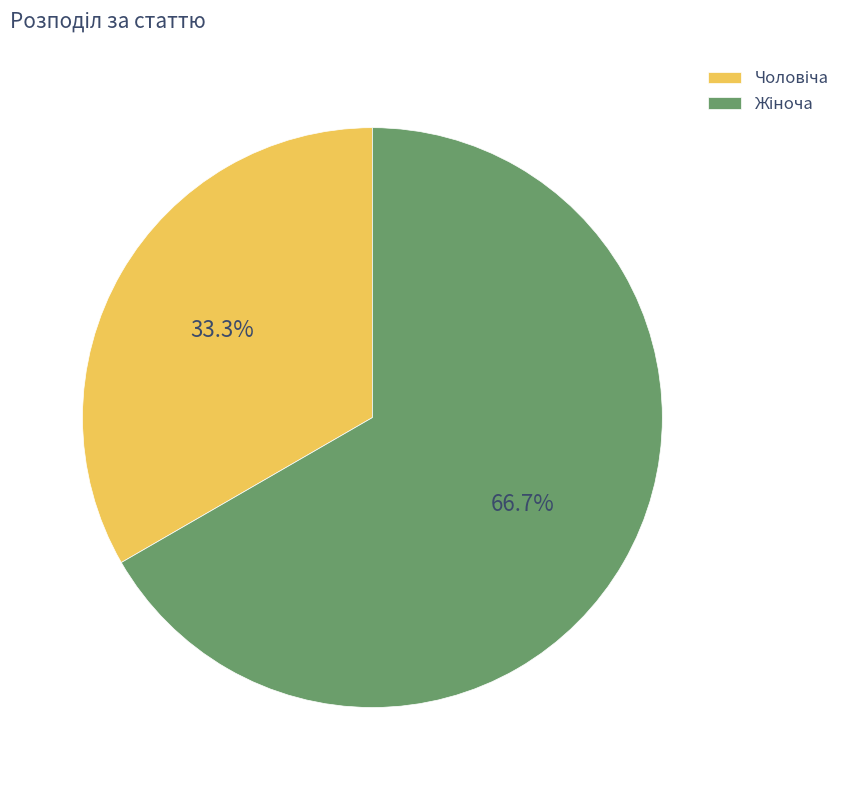

To the nearest percent, what is the average slice percentage?

50%